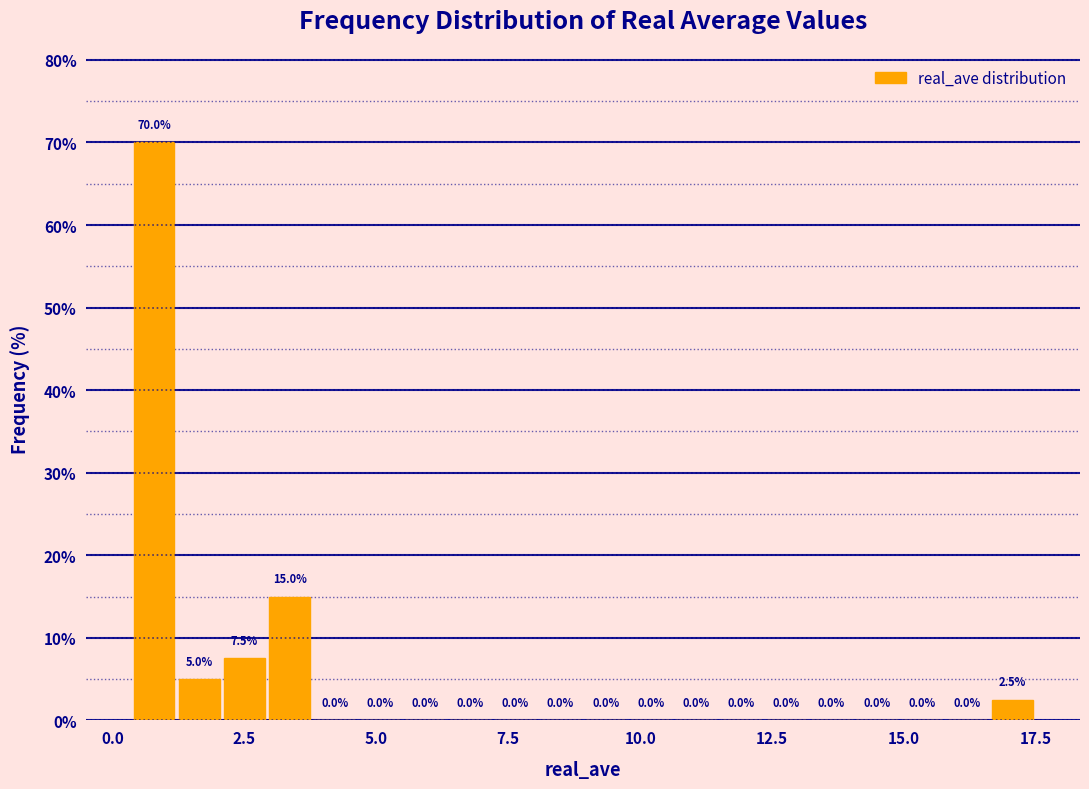

Around what value on the x-axis is the tallest bar? Give the approximate position of its centre, as read against the axis.

1.0